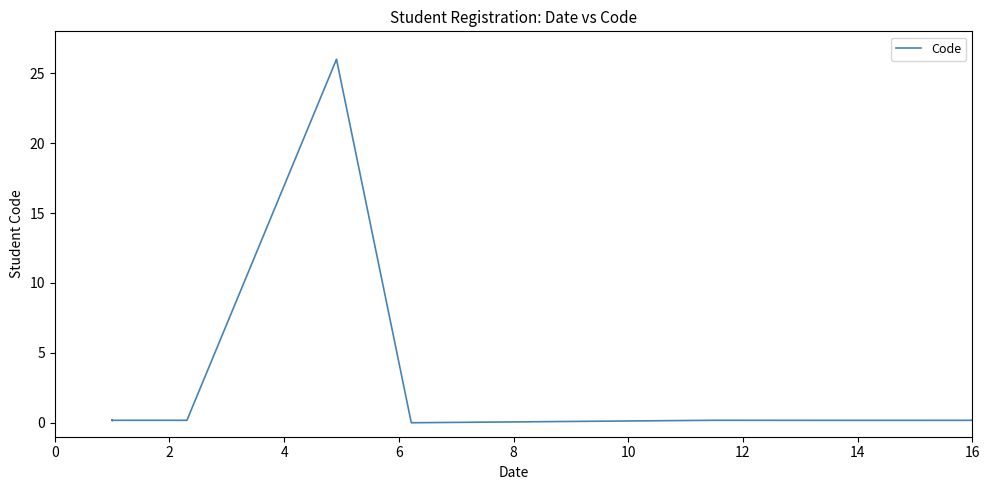

True or false: the data shows 0.2 at 0.

True